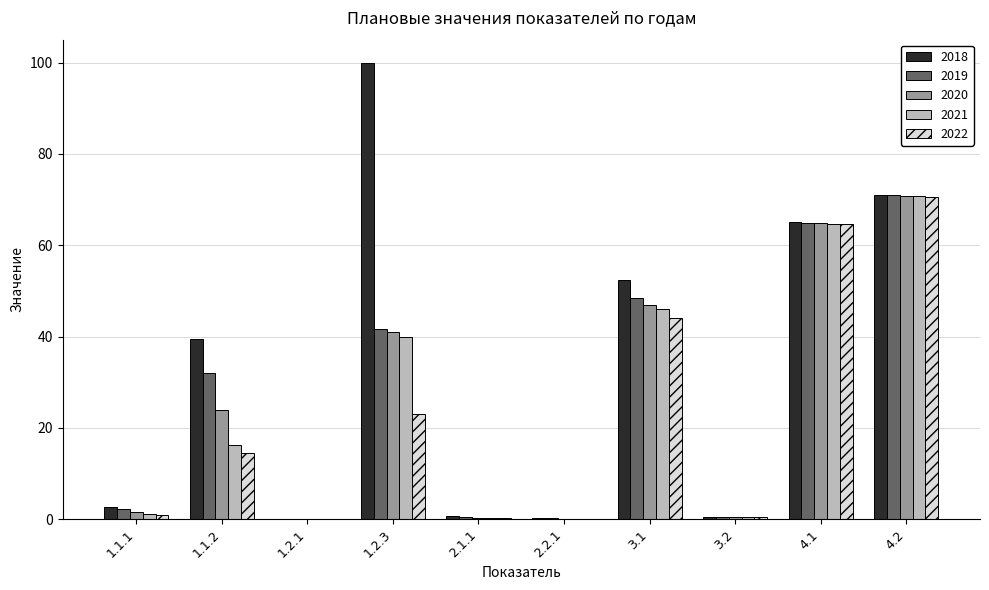

Read the 2019 value at 4.2.

70.9